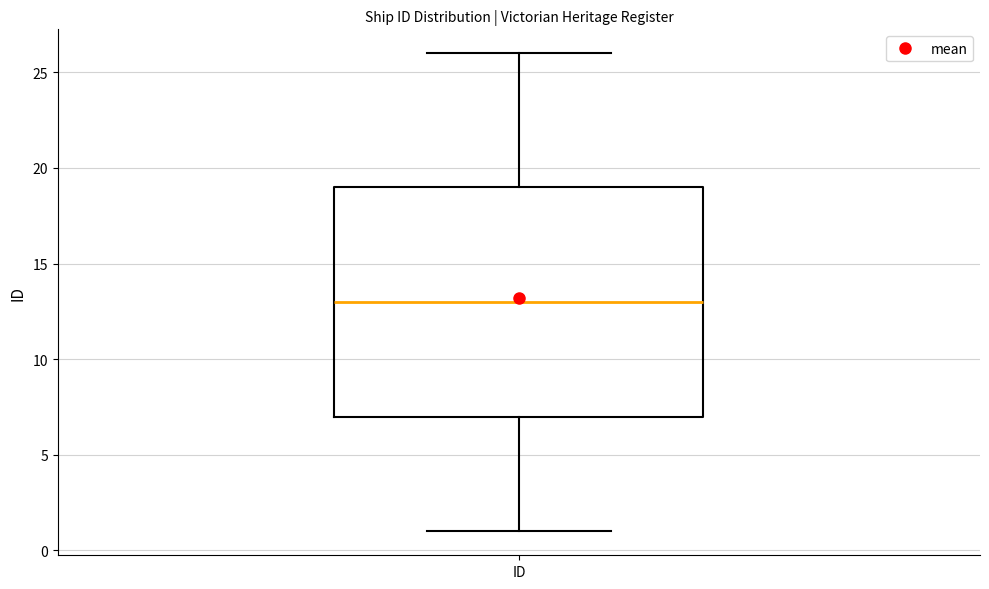

Read this box plot against the y-axis: the position of the median line, the range covered by the box, and the ends of both whiskers. The values are not printed on the chart, so give them approximately, as read against the axis.

median 13, box 7 to 19, whiskers 1 to 26